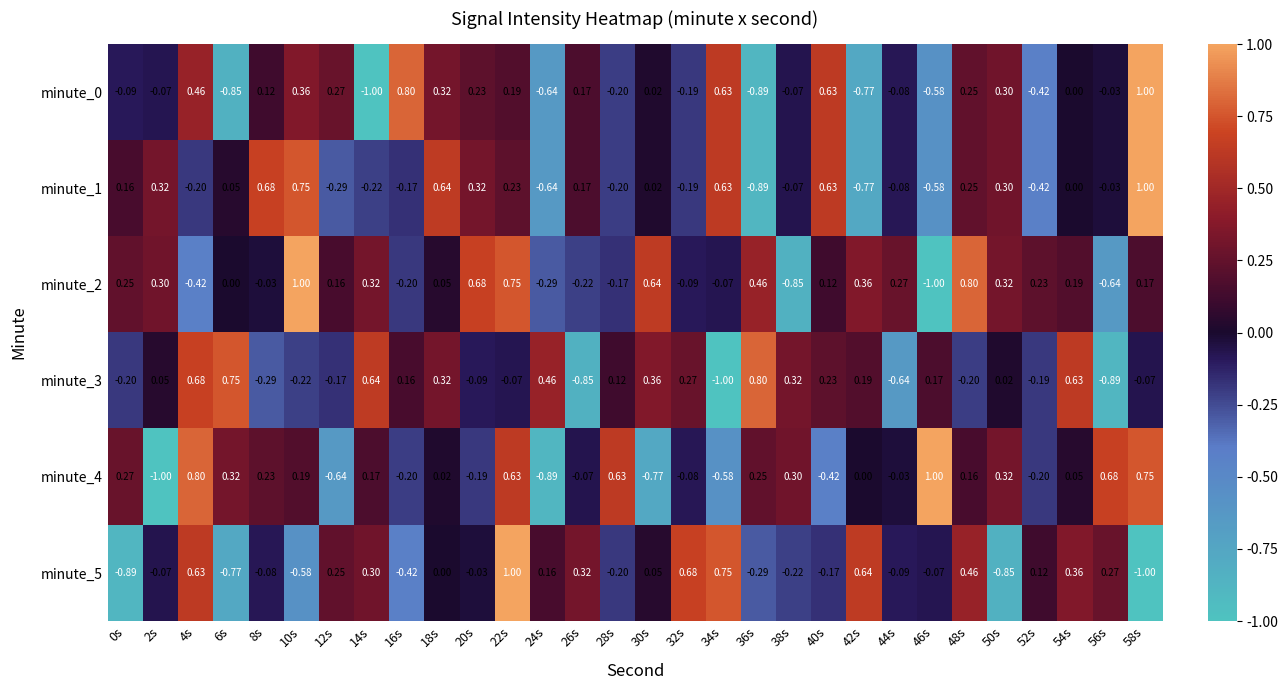

How many values in minute_5 are below zero?

15